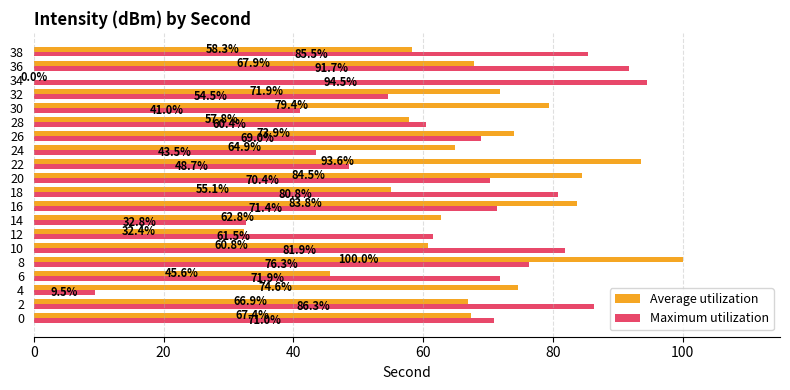

What is the sum of the Maximum utilization values at 10 and 38?

167.4